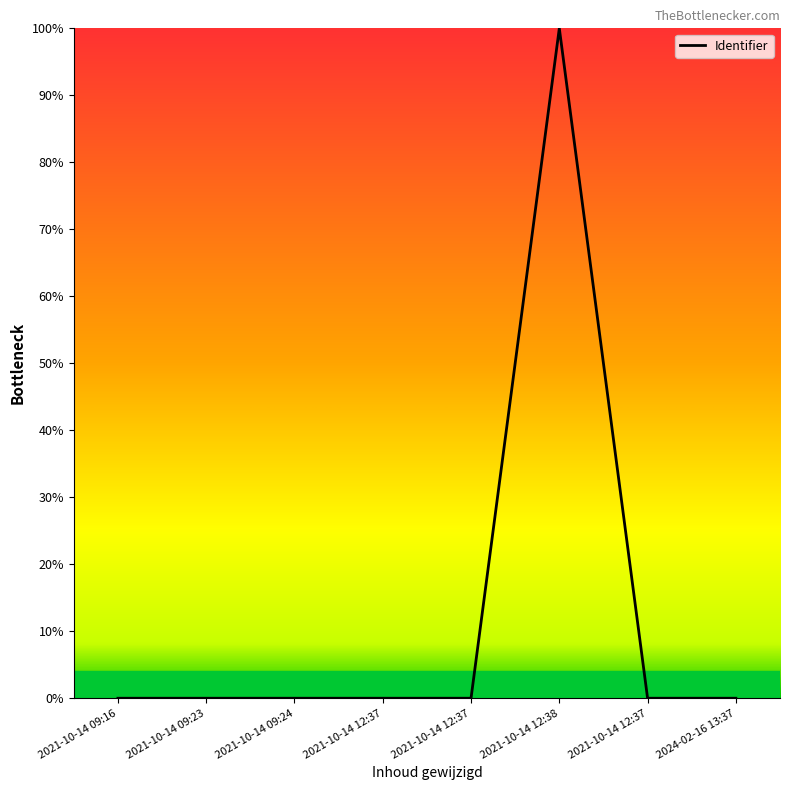

Does the chart have visible grid lines?

No